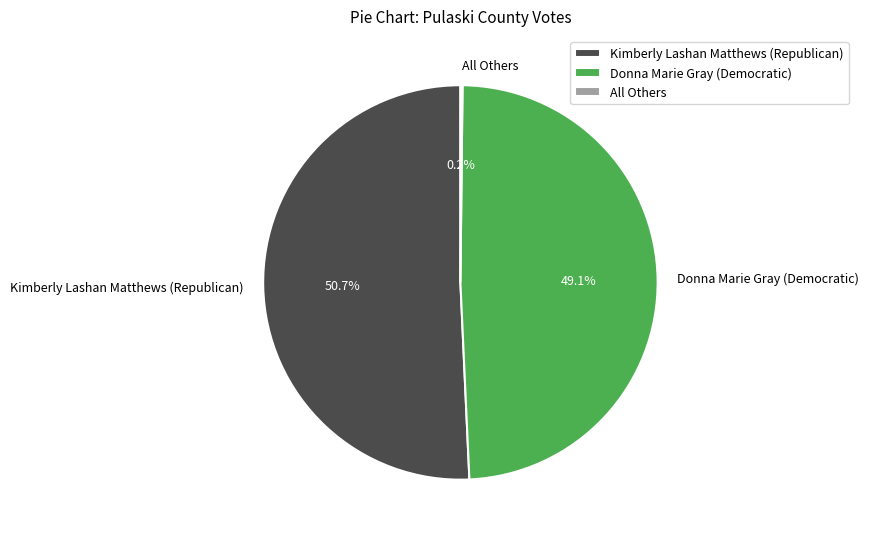

Which category has the biggest portion of the pie?

Kimberly Lashan Matthews (Republican)